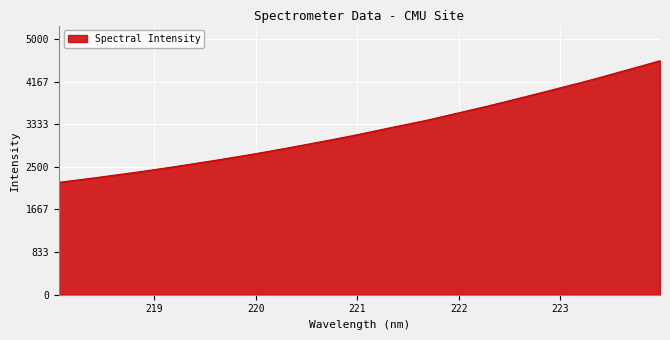

How many lines are shown in the chart?

1